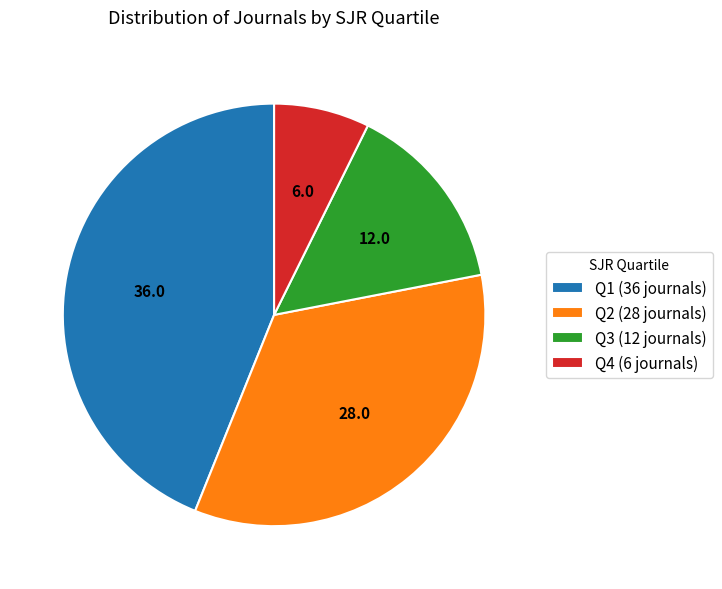

Combined, do Q4 (6 journals) and Q1 (36 journals) account for over 50%?

Yes